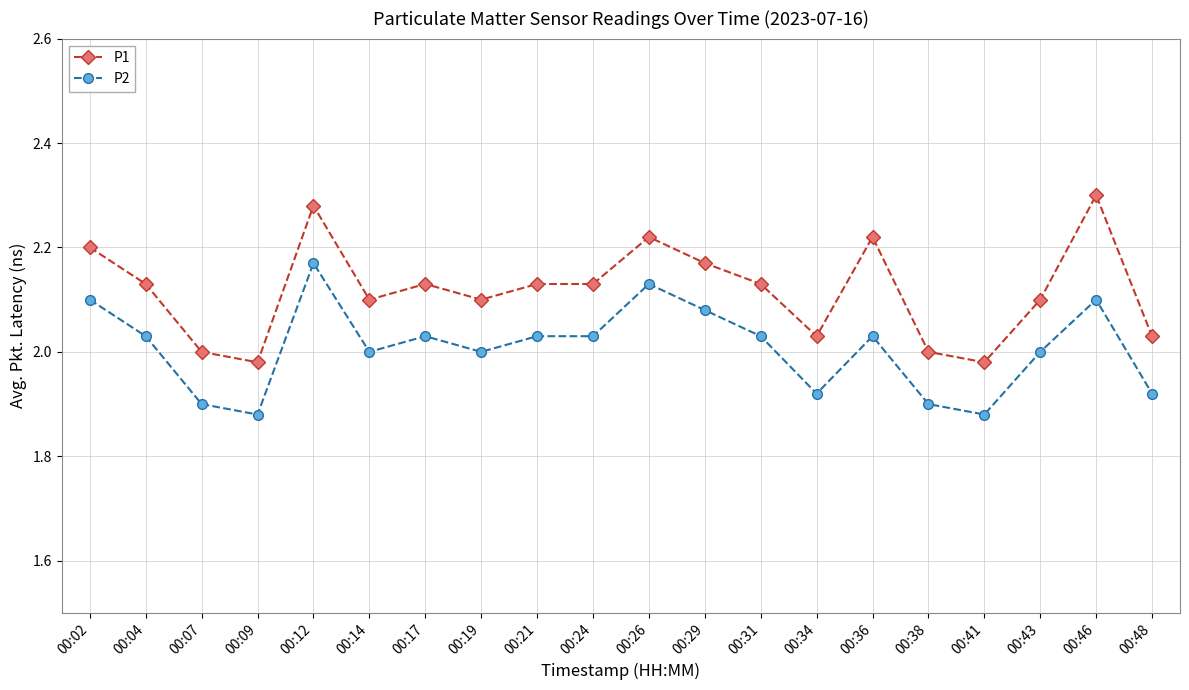

What is the difference between the maximum and second lowest values in the P2 series?

0.3